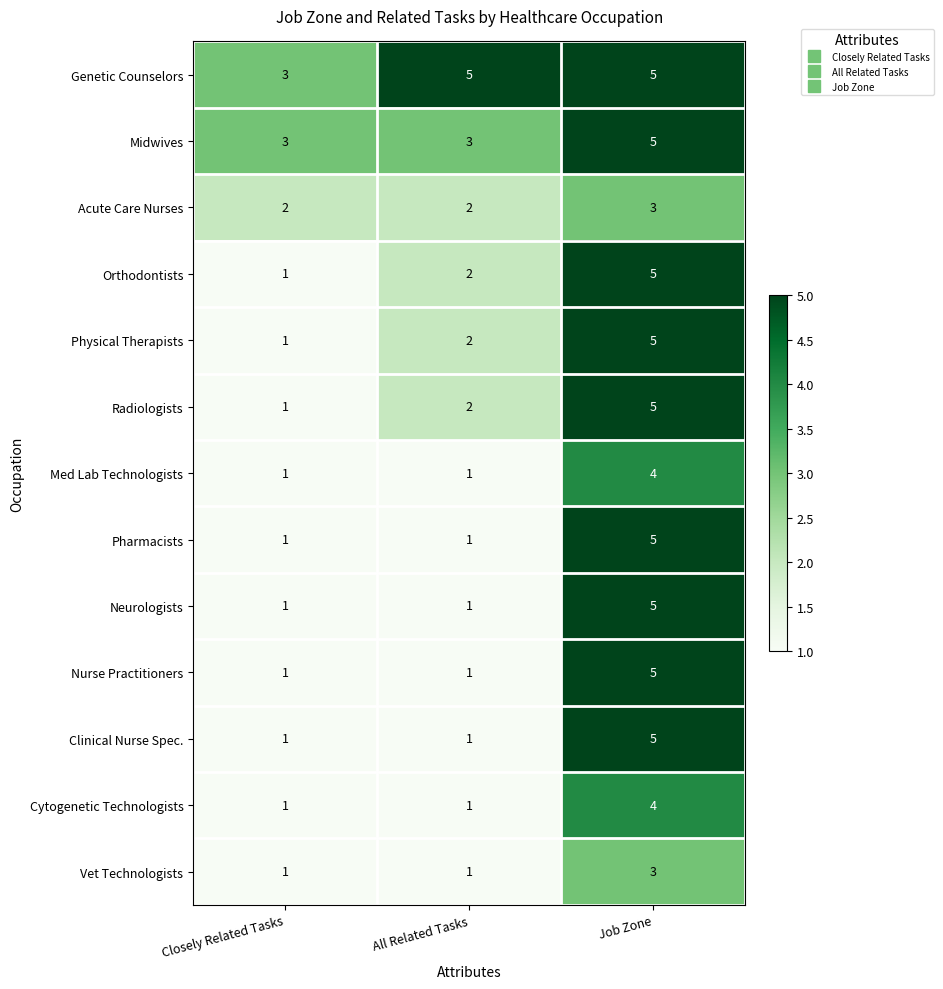

At which label is Genetic Counselors closest to 4?

Closely Related Tasks